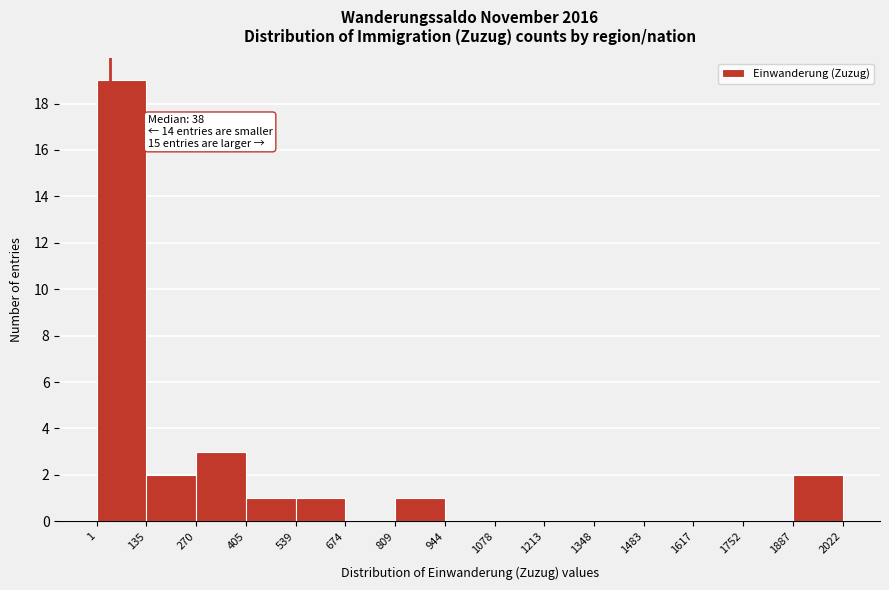

Which range on the x-axis has the tallest bar?

1 to 135